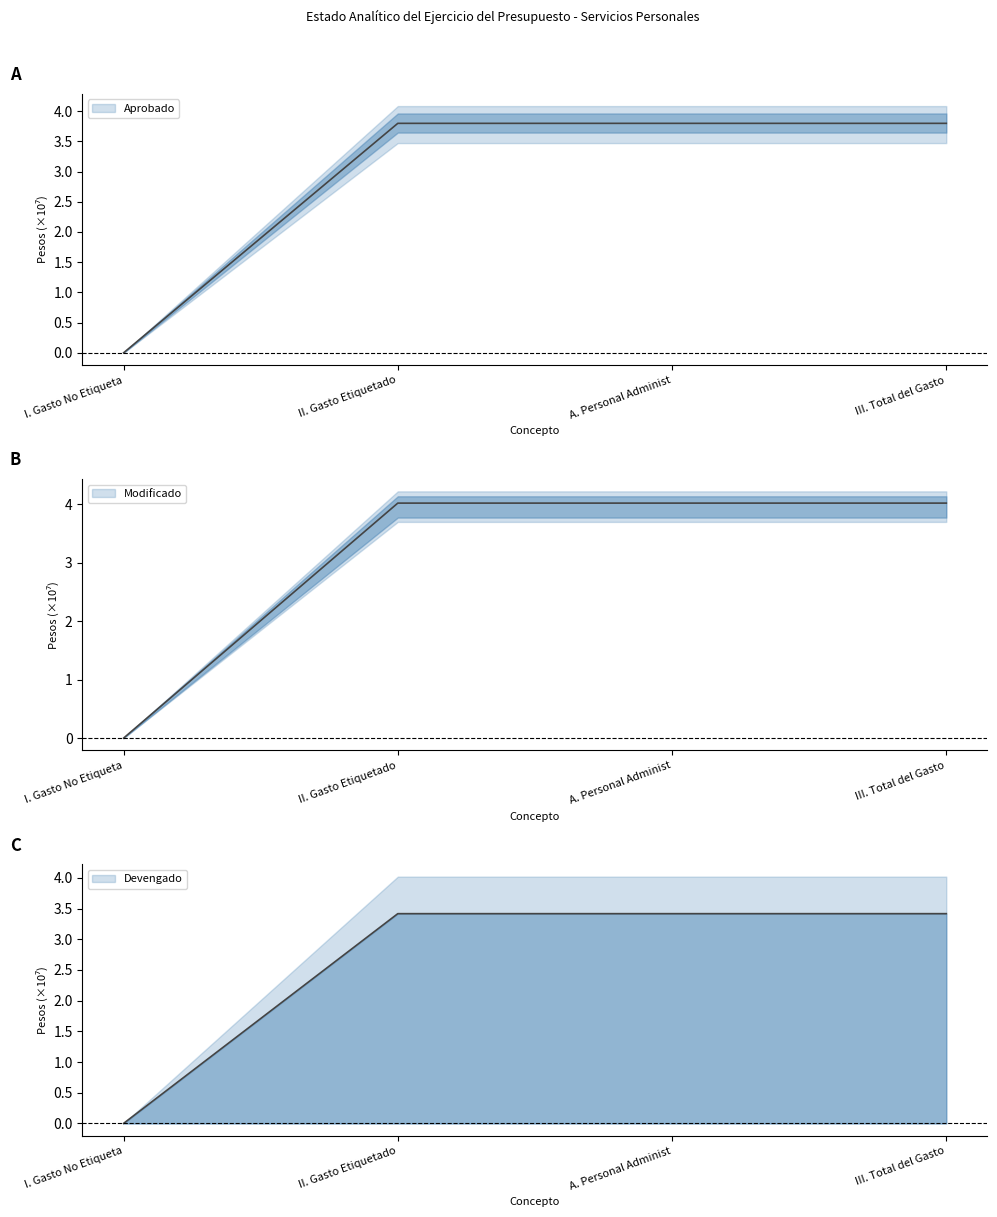

Which has a higher value, I. Gasto No Etiqueta or III. Total del Gasto?

III. Total del Gasto